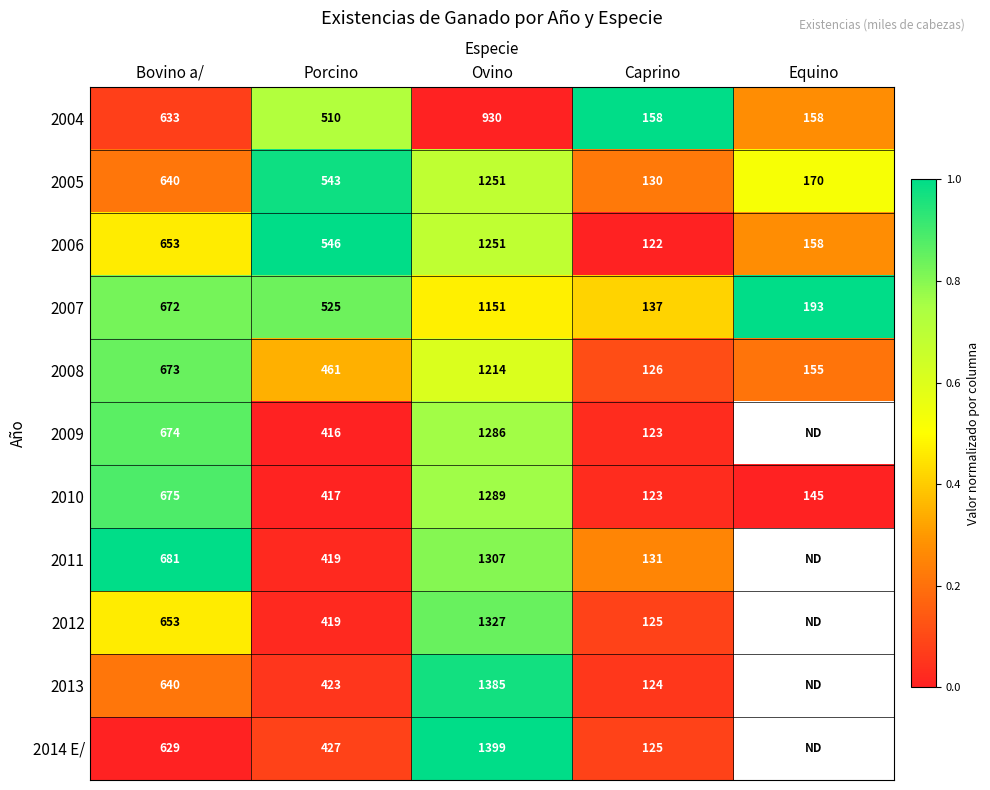

What is the total value across all series at Porcino?

5106.0